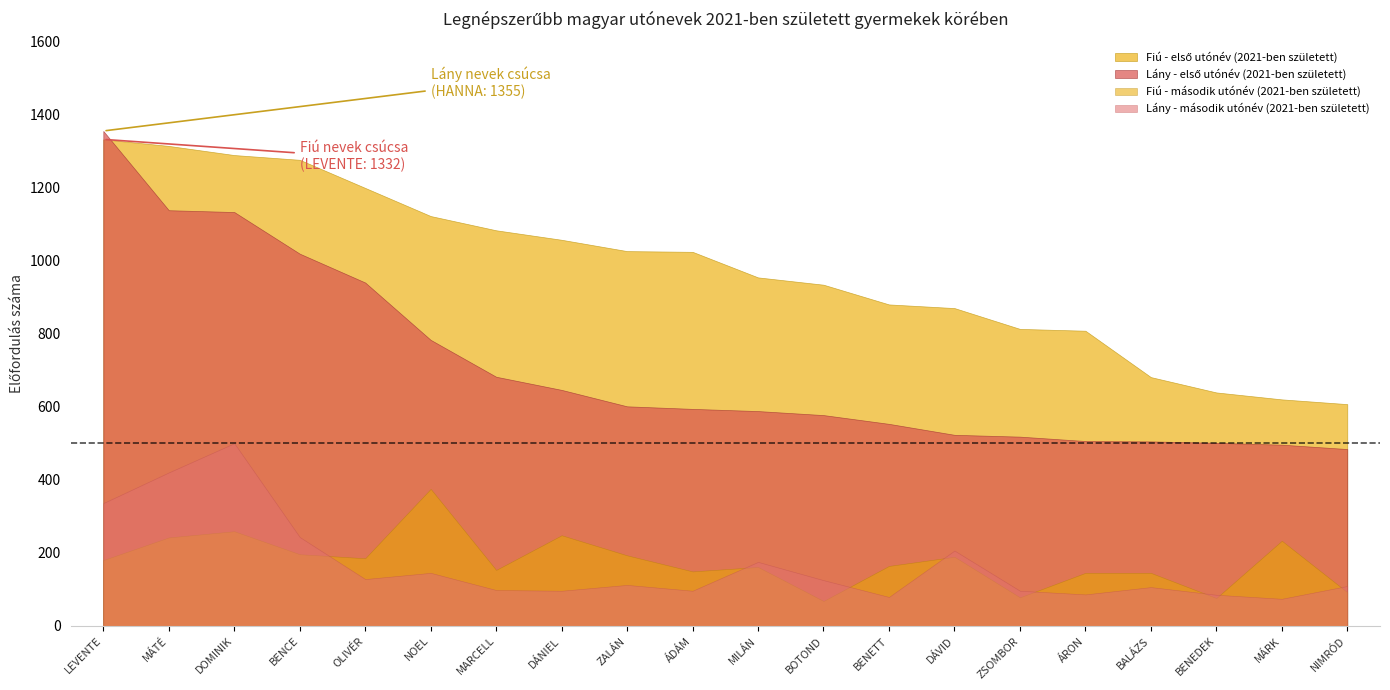

True or false: Lány - második utónév (2021-ben született) has a value of 515 at LEVENTE.

False